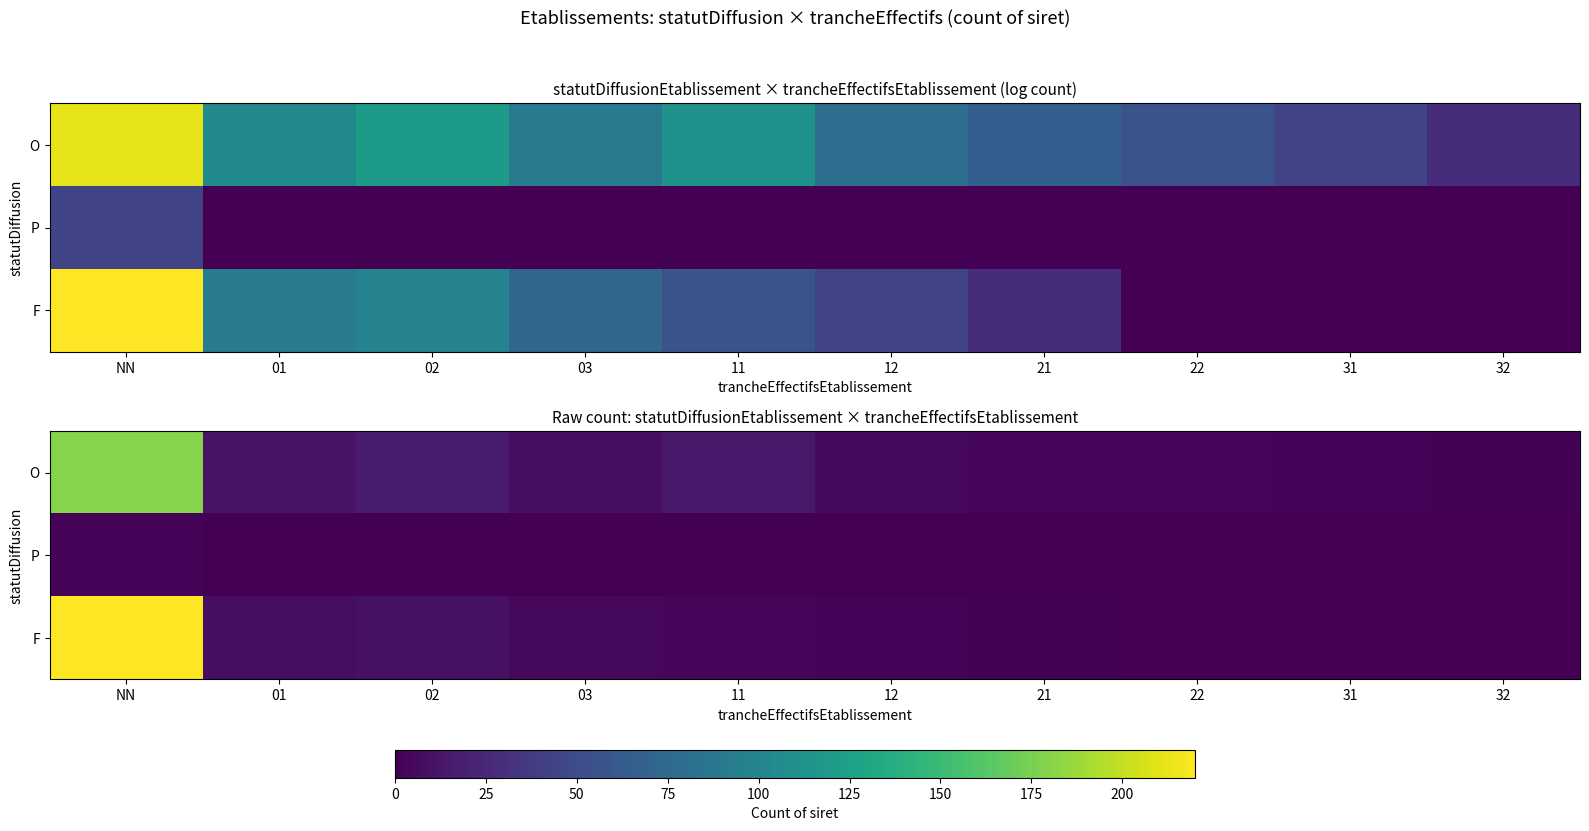

Which has a higher value, 12 or 31?

12